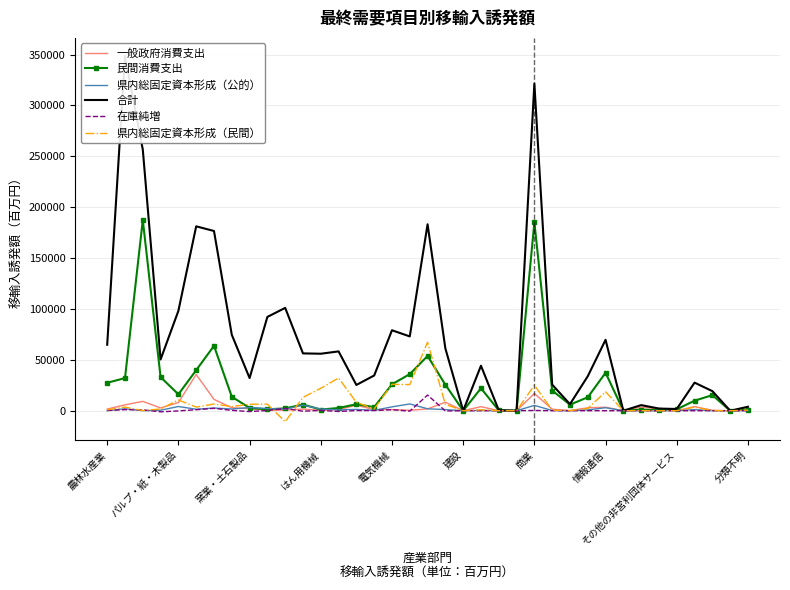

True or false: 一般政府消費支出 and 県内総固定資本形成（民間） cross at least once.

True